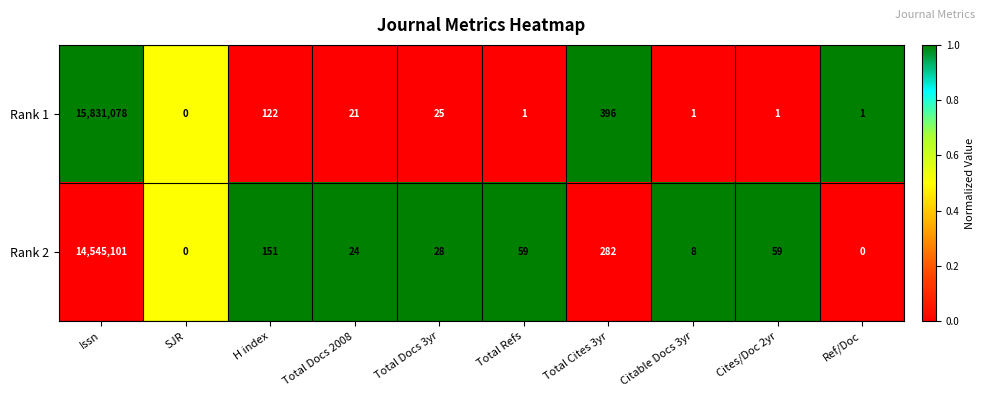

At which category is the sum across all series the highest?

Issn